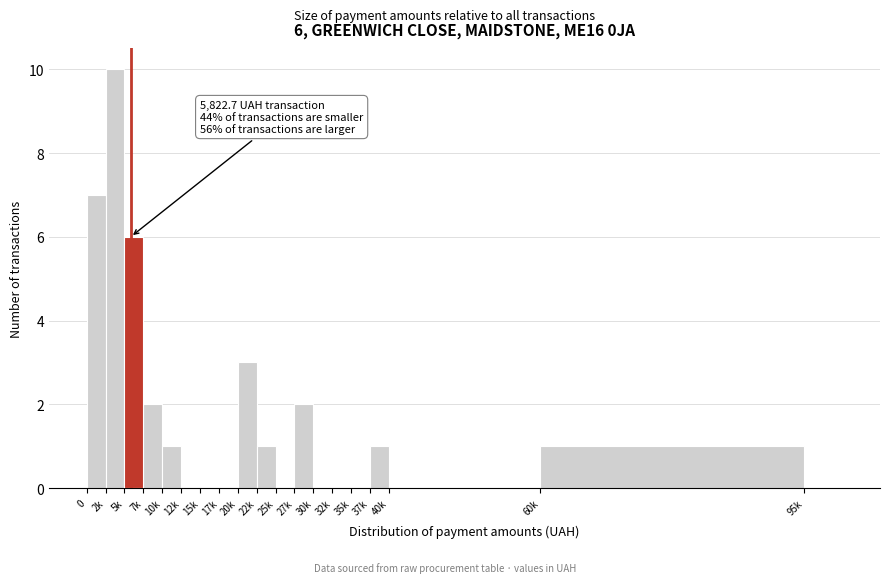

Reading left to right, what are all the values shown in this chart?

0=7	2k=10	5k=6	7k=2	10k=1	12k=0	15k=0	17k=0	20k=3	22k=1	25k=0	27k=2	30k=0	32k=0	35k=0	37k=1	40k=0	60k=1	95k=0